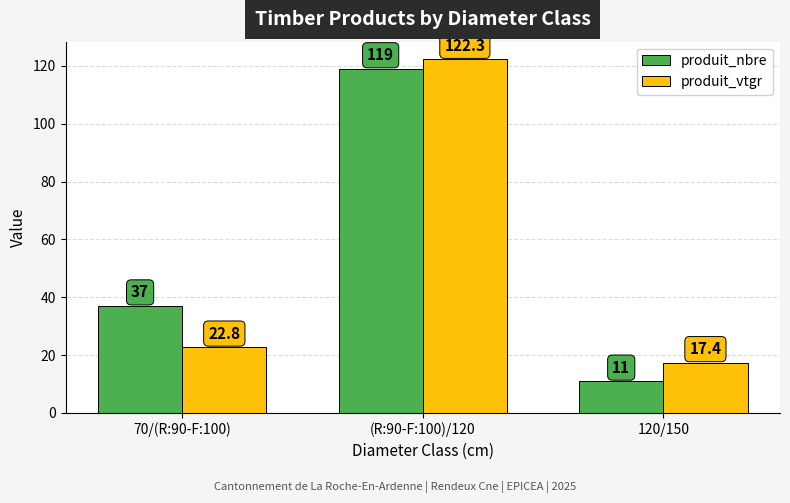

True or false: produit_vtgr has a value of 22.8 at 70/(R:90-F:100).

True